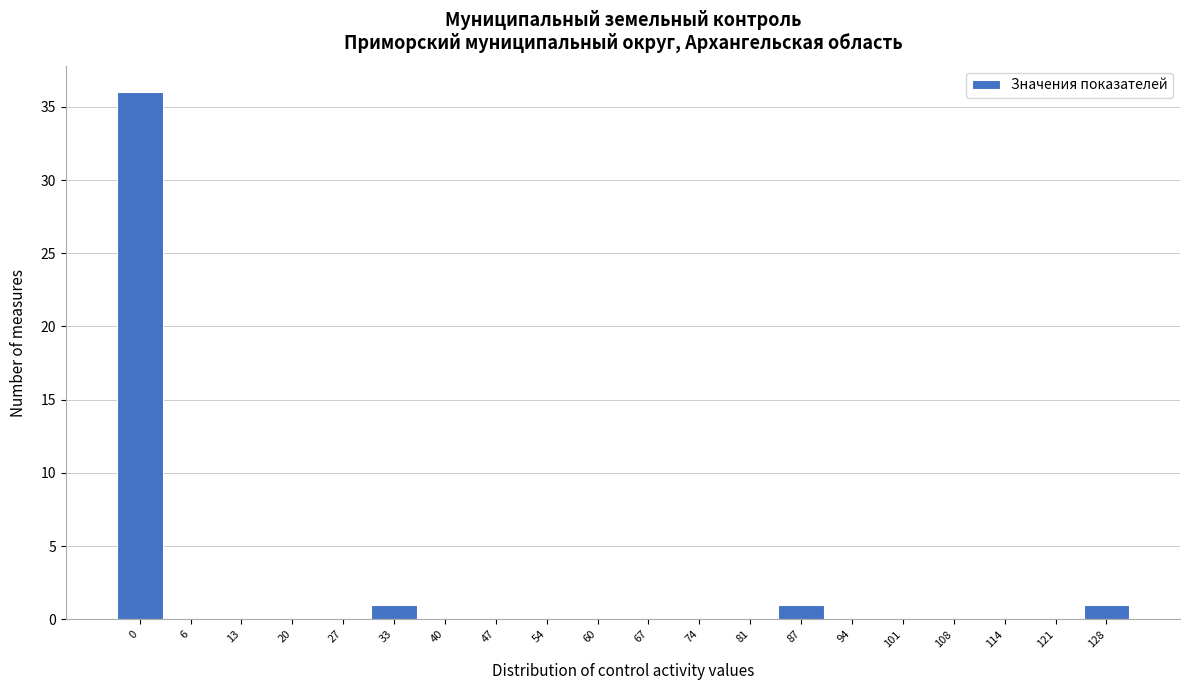

Reading left to right, transcribe all the data shown in this chart.

0=36	6=0	13=0	20=0	27=0	33=1	40=0	47=0	54=0	60=0	67=0	74=0	81=0	87=1	94=0	101=0	108=0	114=0	121=0	128=1